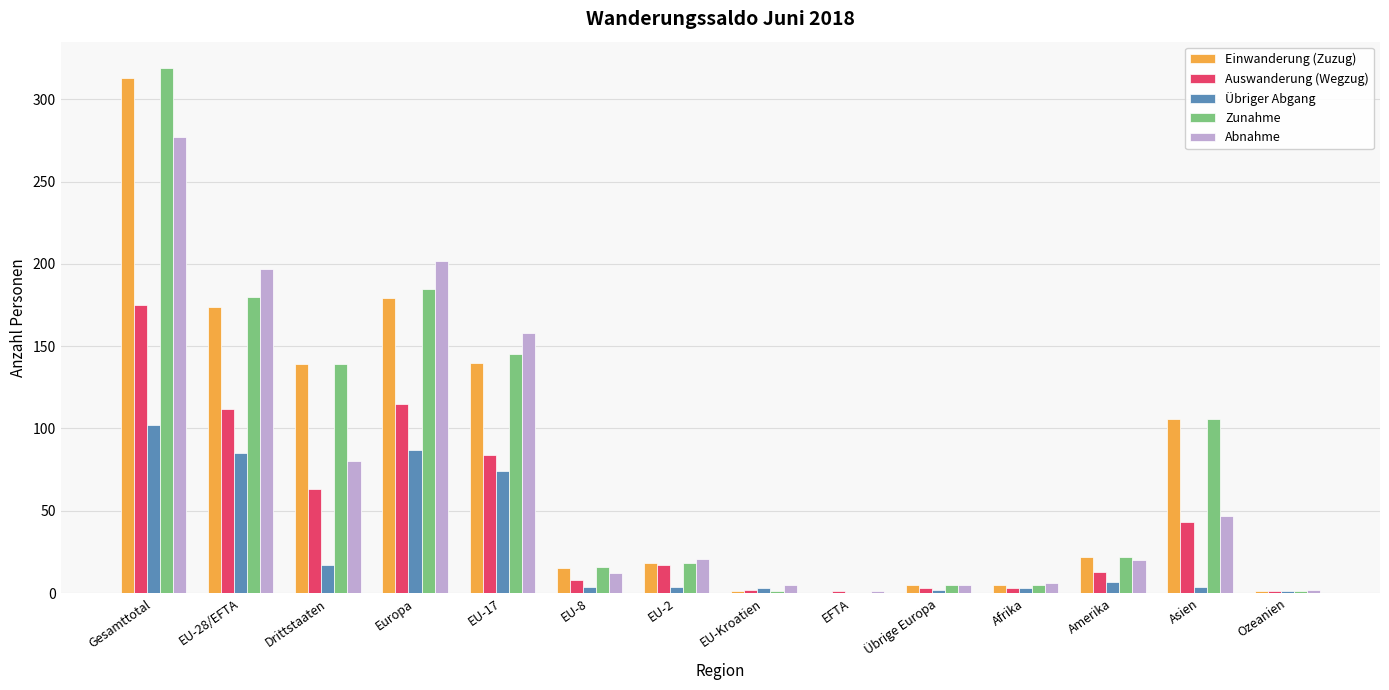

Is the value of Zunahme at EFTA greater than the value of Auswanderung (Wegzug) at EU-8?

No